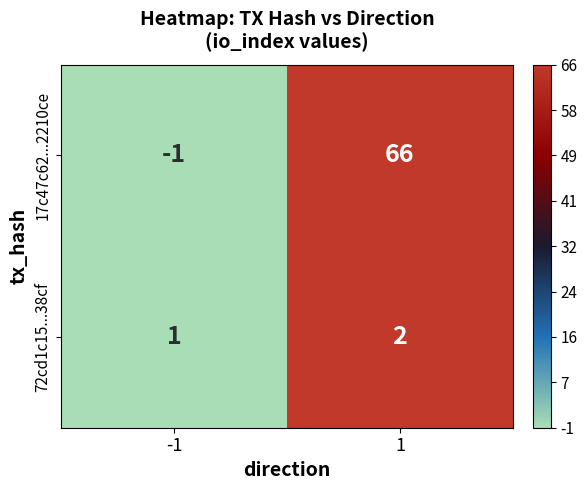

What value does the 17c47c62...2210ce series have at 1, to the nearest 5?

65